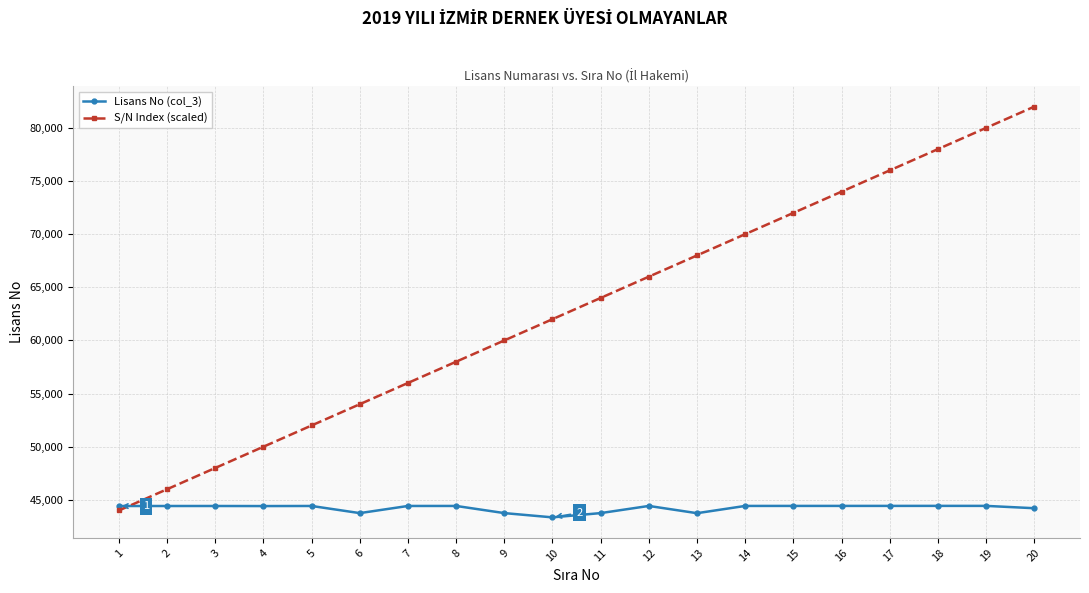

What is the approximate value of Lisans No (col_3) at 6?

43752